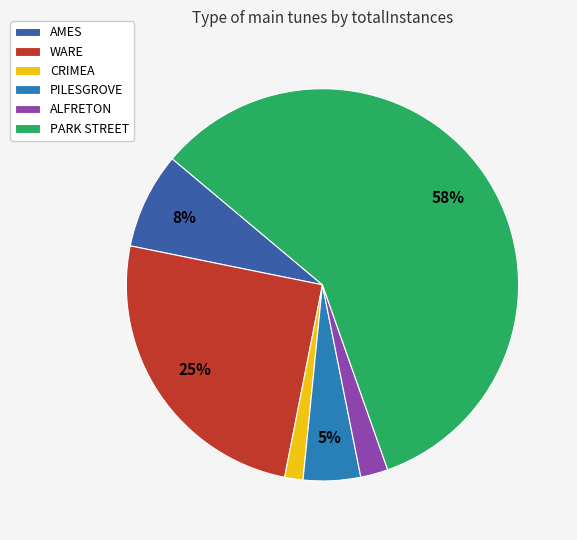

To the nearest percent, what portion does CRIMEA represent?

2%